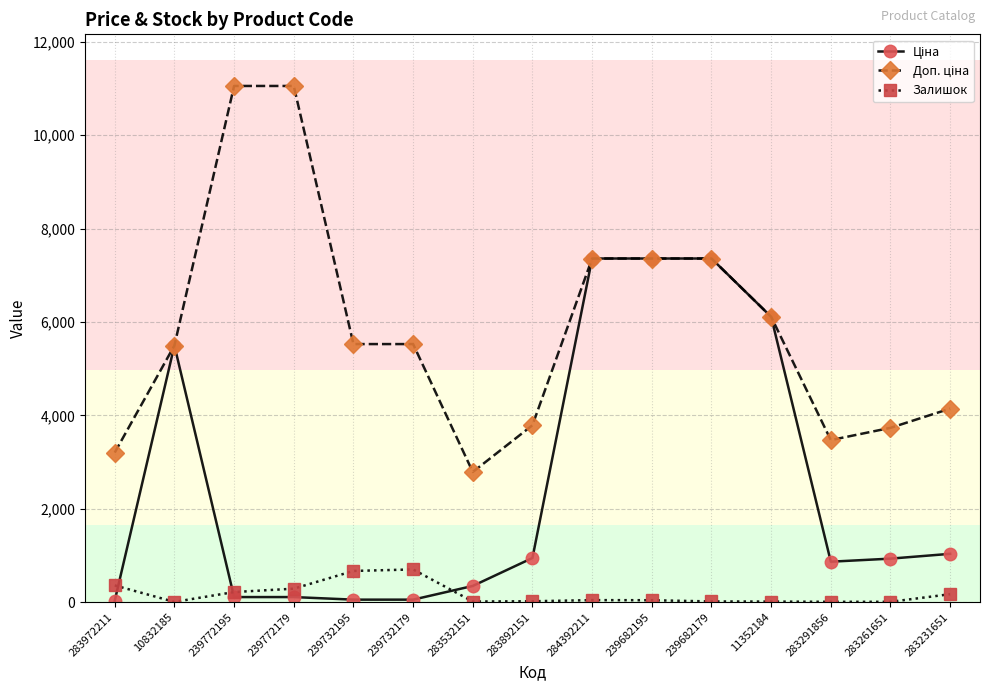

Is it true that Залишок equals 21.0 at 283892151?

True